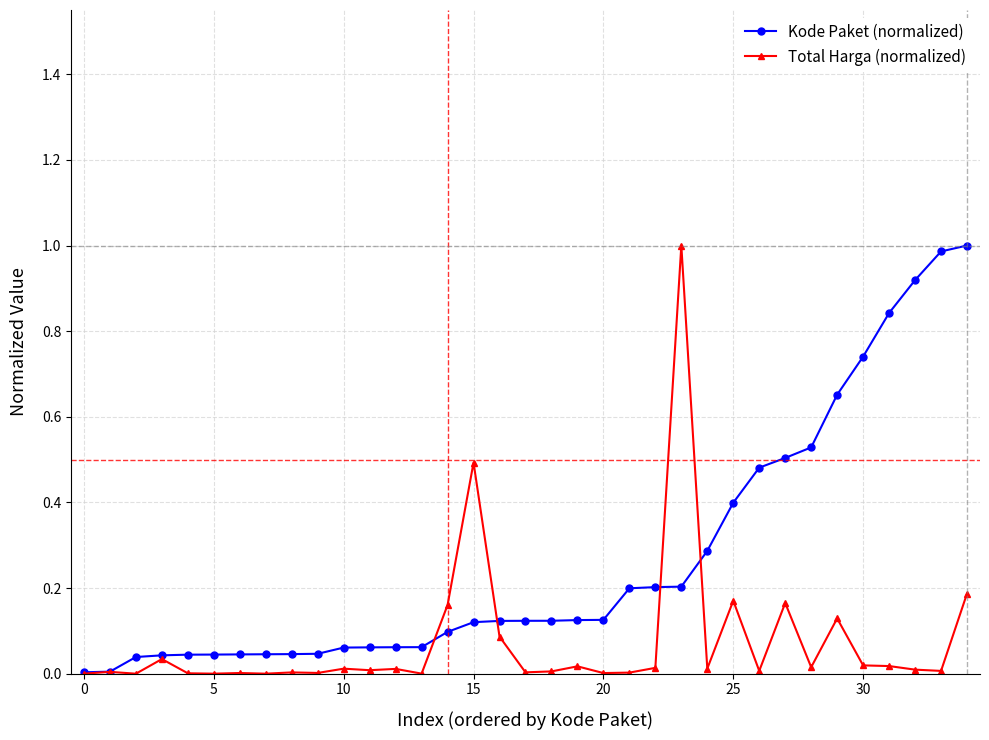

Rank the series by their average value, from highest to lowest.

Kode Paket (normalized), Total Harga (normalized)